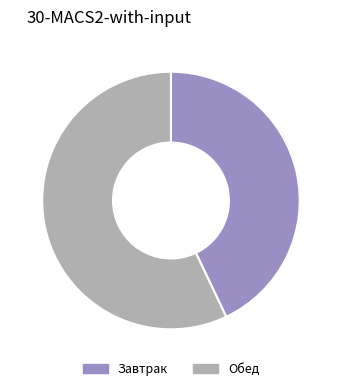

Combined, do Завтрак and Обед account for over 50%?

Yes